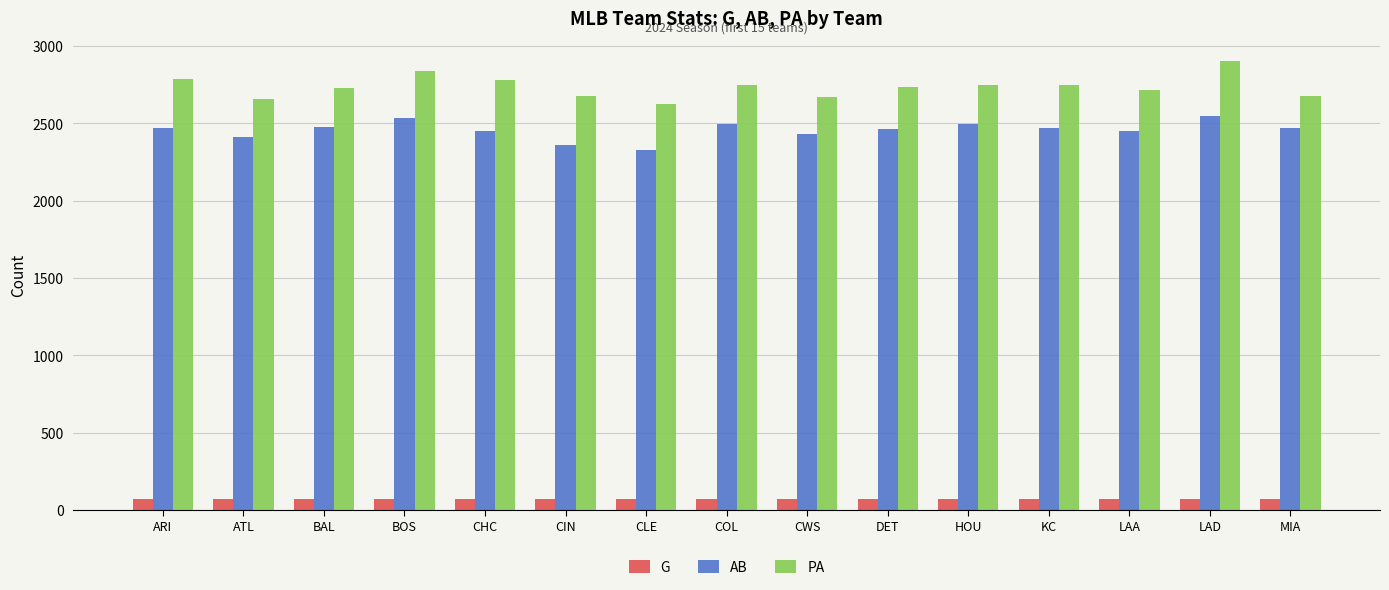

What position from the right is DET?

6